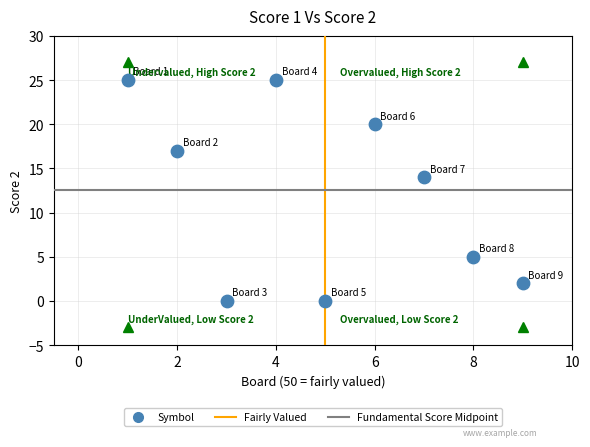

What Y value in the scatter plot is closest to 12?

14